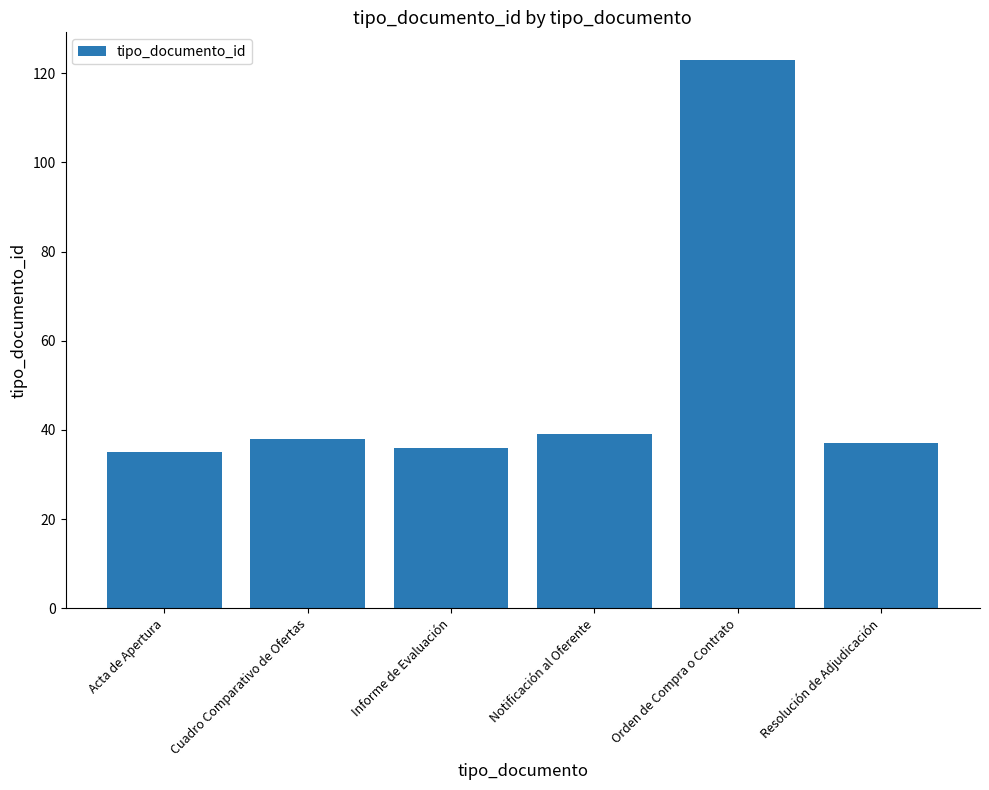

True or false: the data shows 10 at Cuadro Comparativo de Ofertas.

False